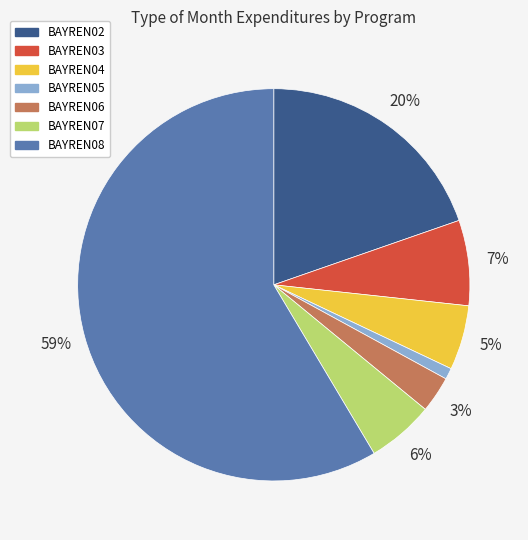

How many slices are in this pie chart?

7